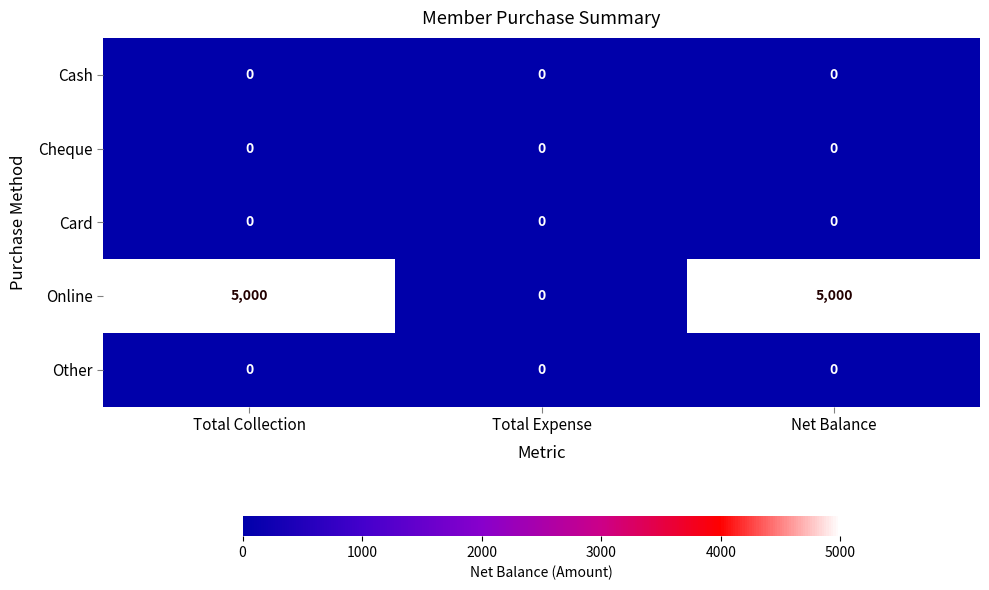

At how many categories does at least one series exceed 1293?

2